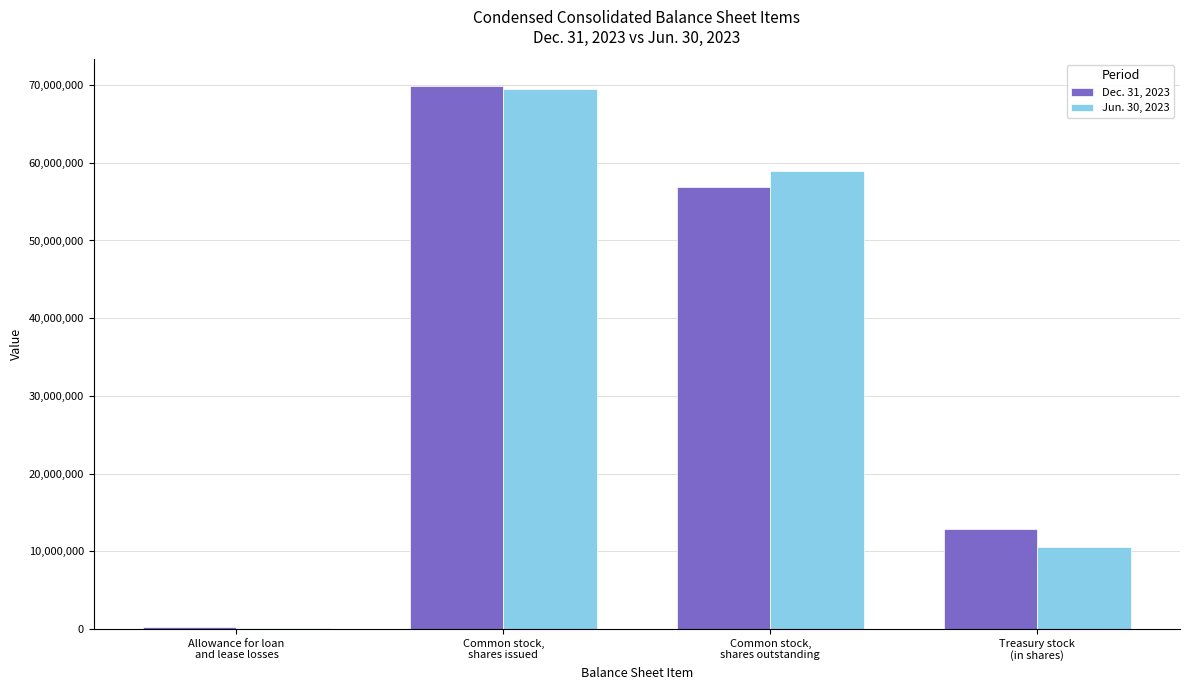

What are all the series names shown in the legend?

Dec. 31, 2023, Jun. 30, 2023